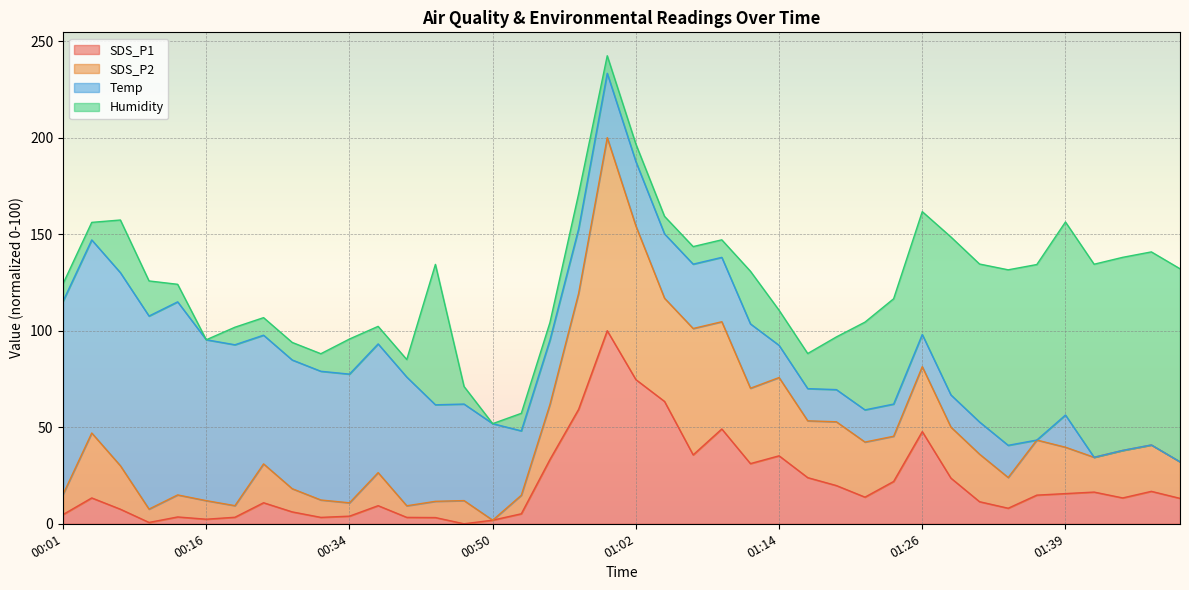

What is the highest value of the SDS_P1 series?

100.0